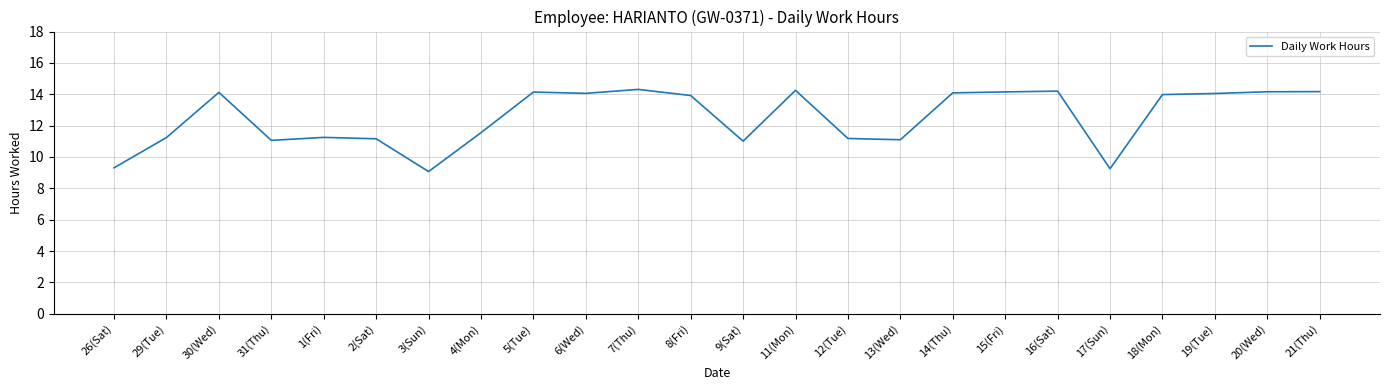

The chart shows a value of 23.2 at 20(Wed). True or false?

False